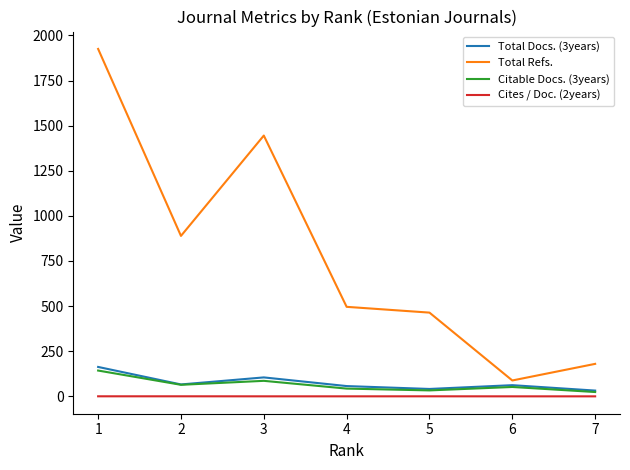

What is the difference between the Citable Docs. (3years) values at 2 and 5?

31.0